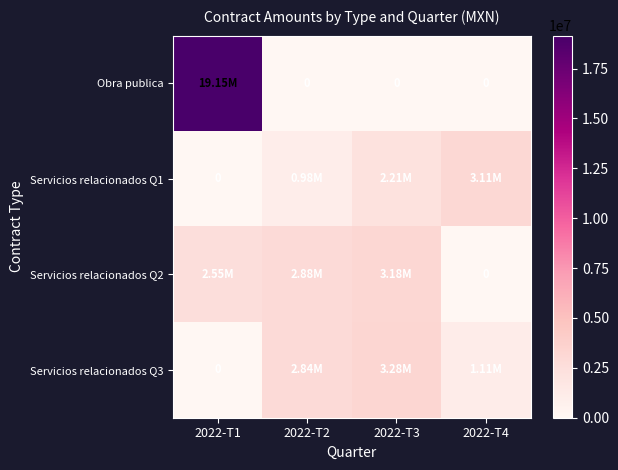

What is the difference between the highest and lowest values at 2022-T4?

3114264.8